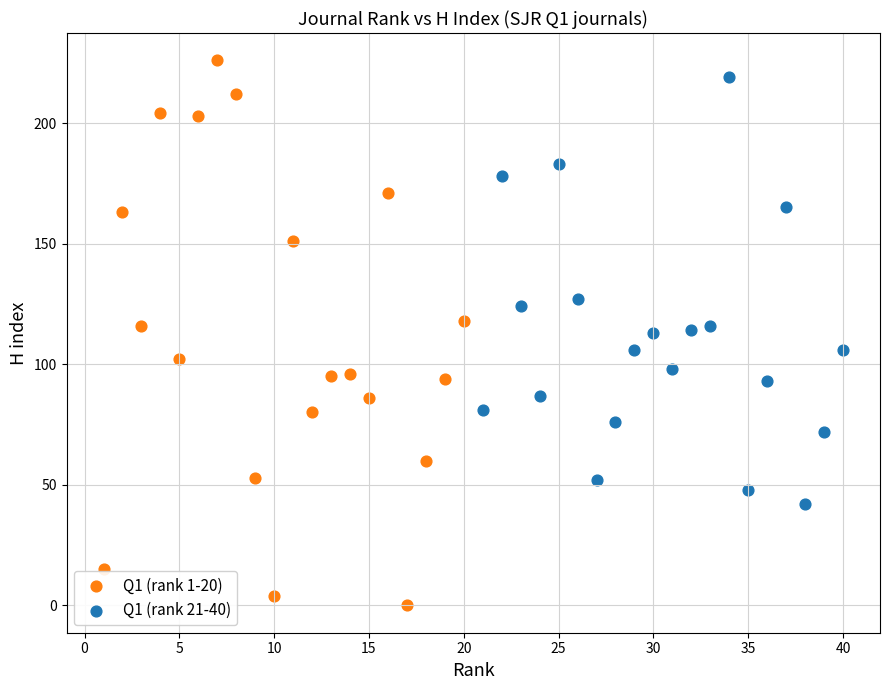

Which series has the largest Y range (max minus min)?

Q1 (rank 1-20)